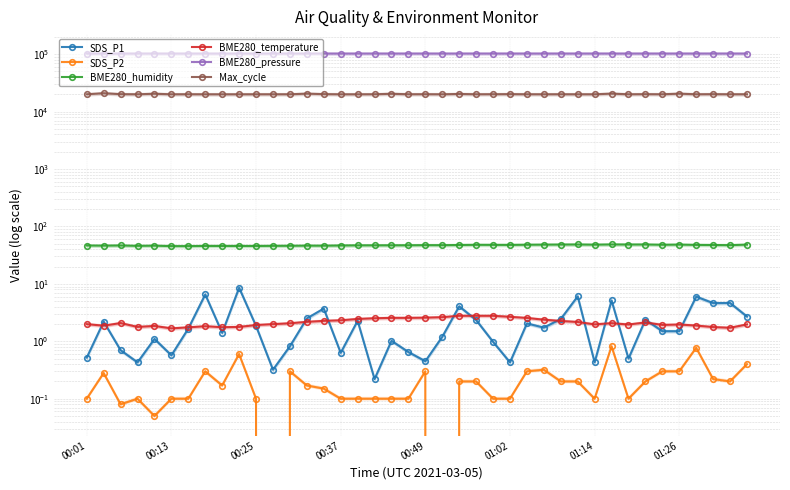

What is the label of the 38th point from the right?

00:25